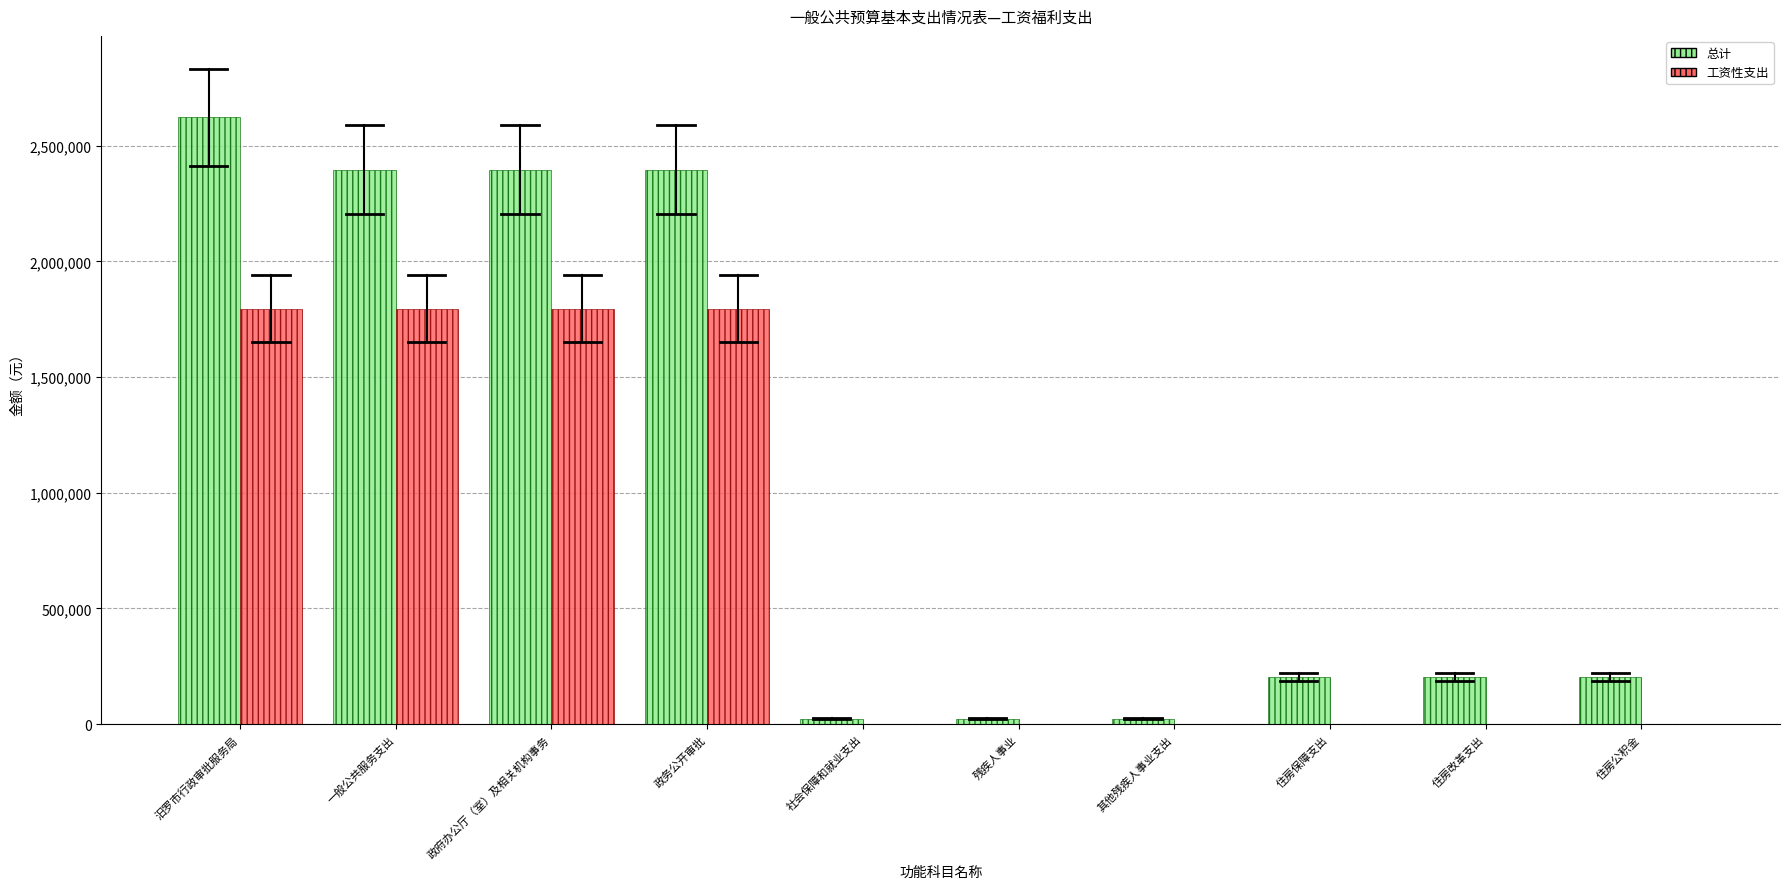

Count the number of categories in the chart.

10